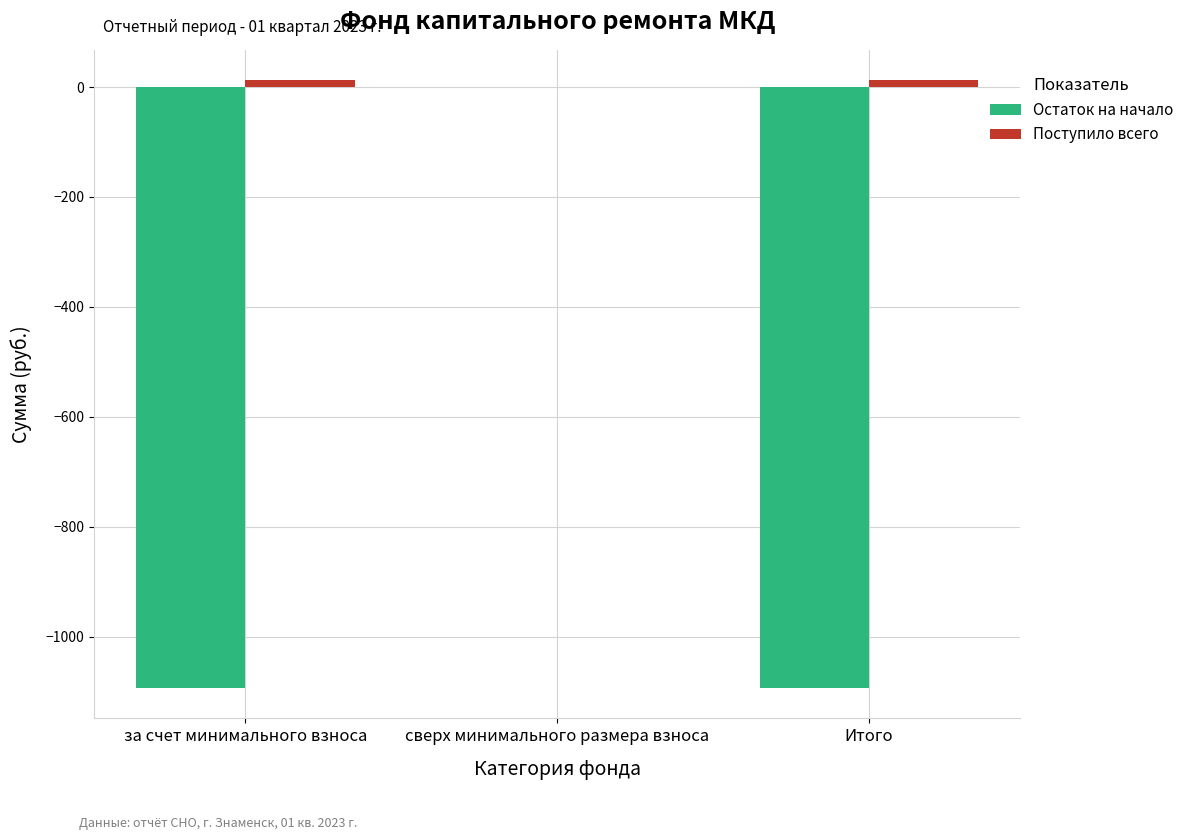

Which series has the widest spread of values?

Остаток на начало